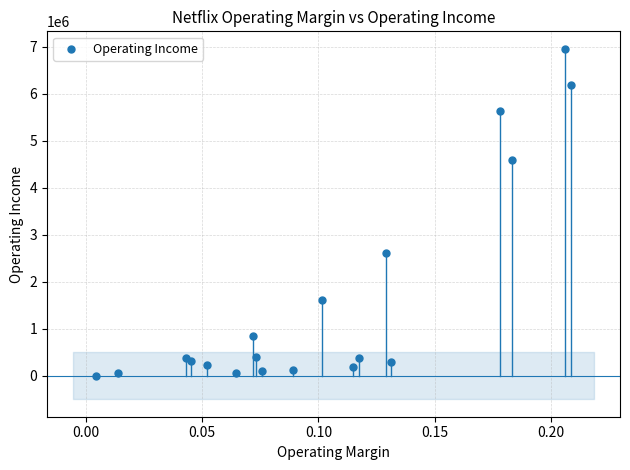

What Y value in the scatter plot is closest to 3478496?

2604254